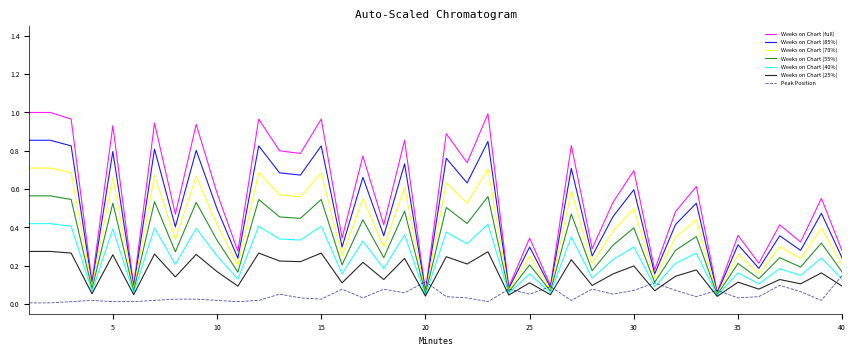

Which series has the largest total across all categories?

Weeks on Chart (full)